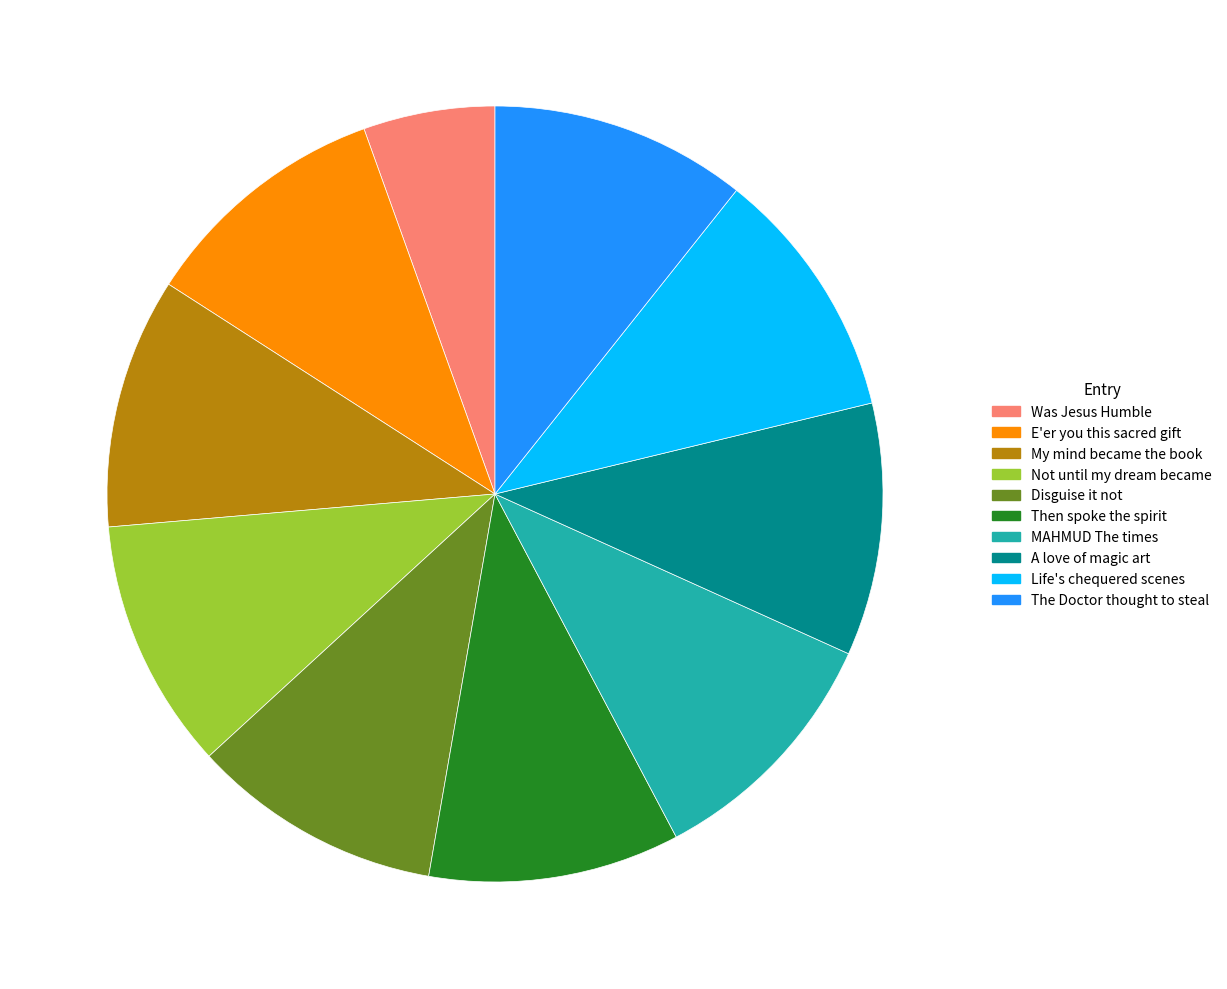

How many slices are in this pie chart?

10